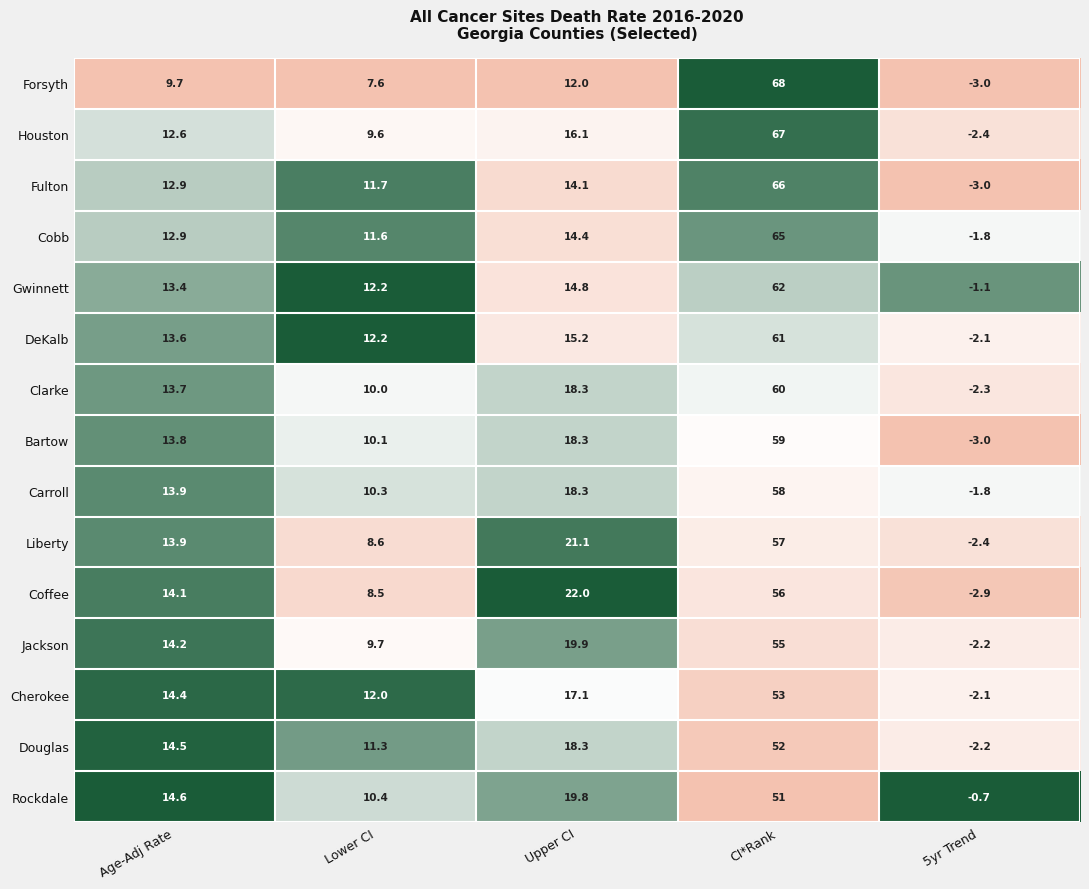

At how many categories does at least one series exceed 0?

4